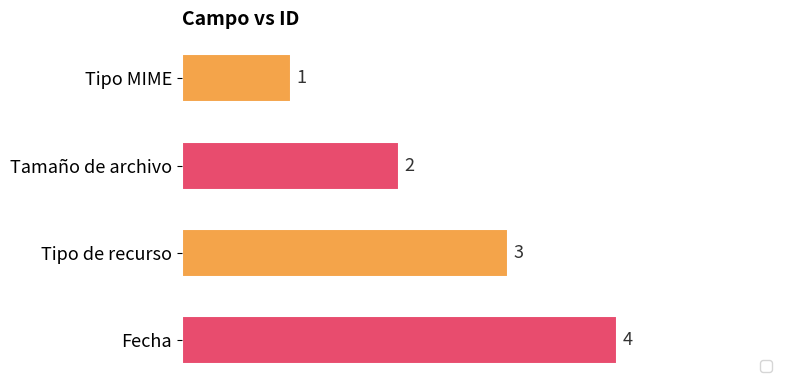

At which label is the value closest to 2?

Tamaño de archivo